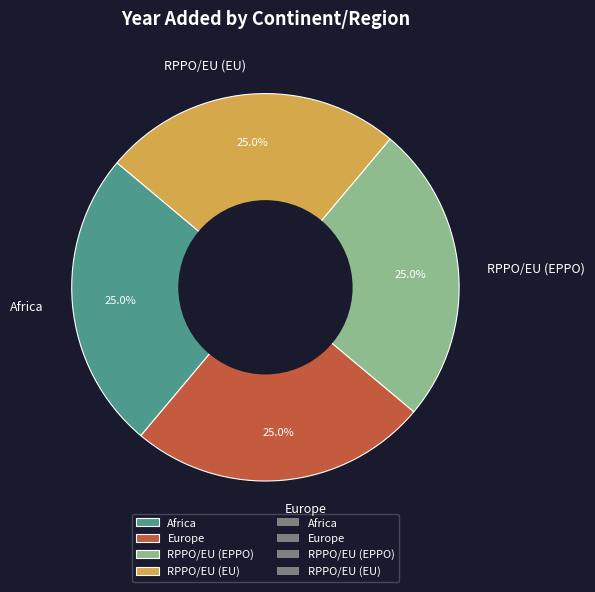

How much of the chart is everything except RPPO/EU (EPPO)?

75.0%